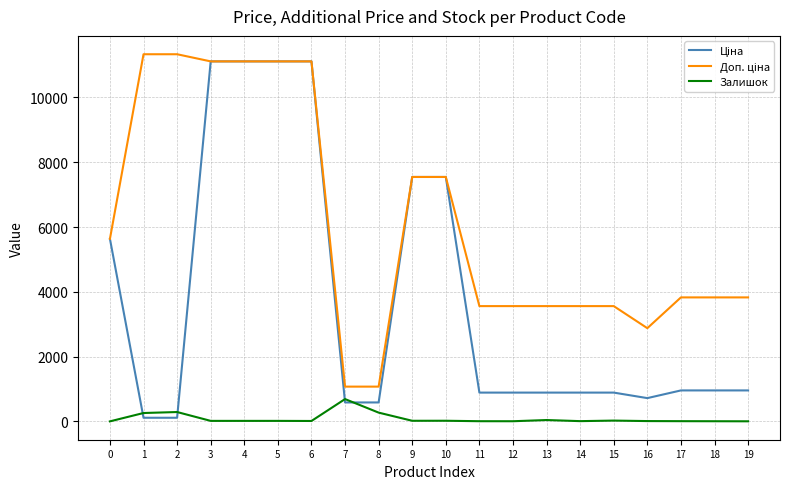

The value of Ціна at 0 is 5636.0. True or false?

True